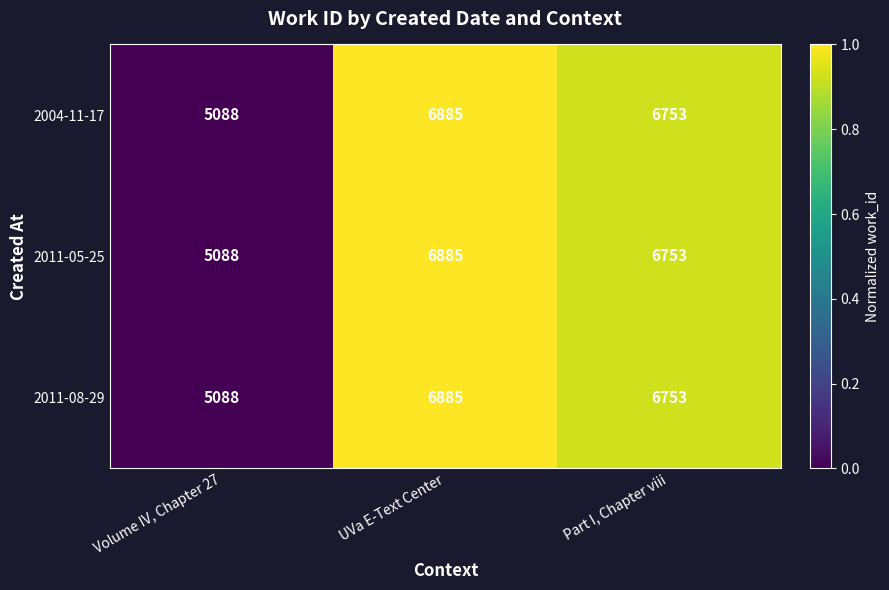

What is the average value of the 2011-08-29 series?

6242